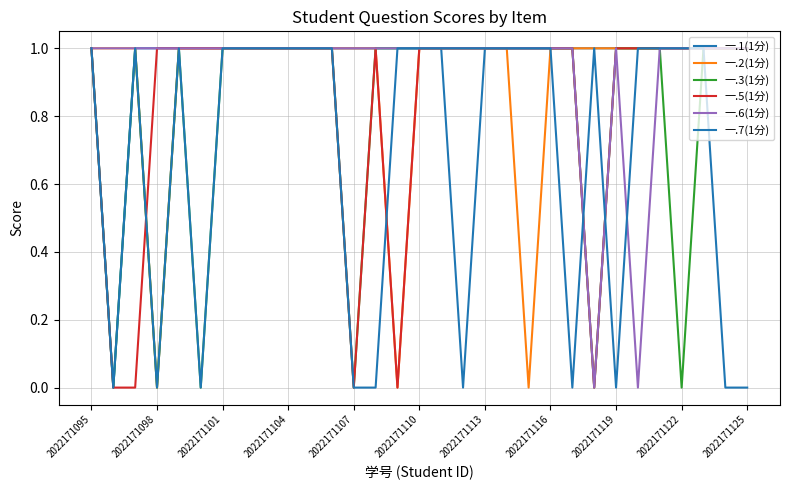

Does the chart have visible grid lines?

Yes